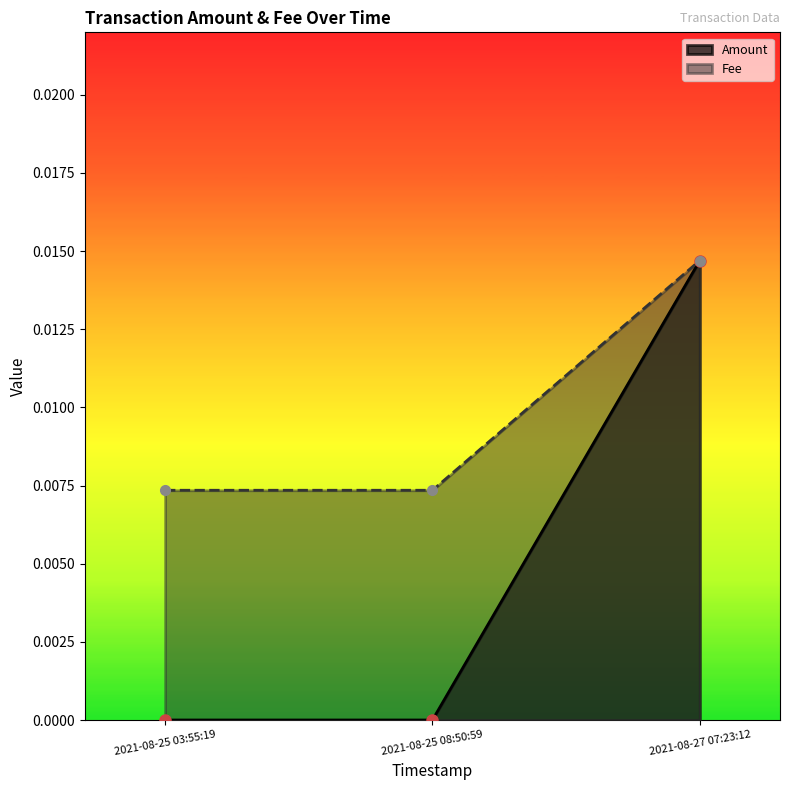

How many values in the Amount series exceed 0?

1